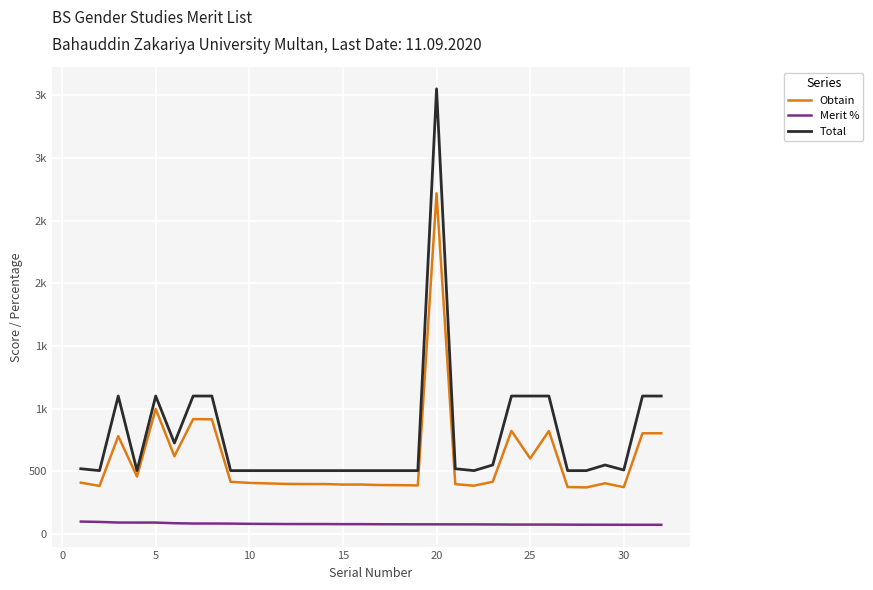

In Total, how many points are lower than both neighbors (excluding endpoints)?

5